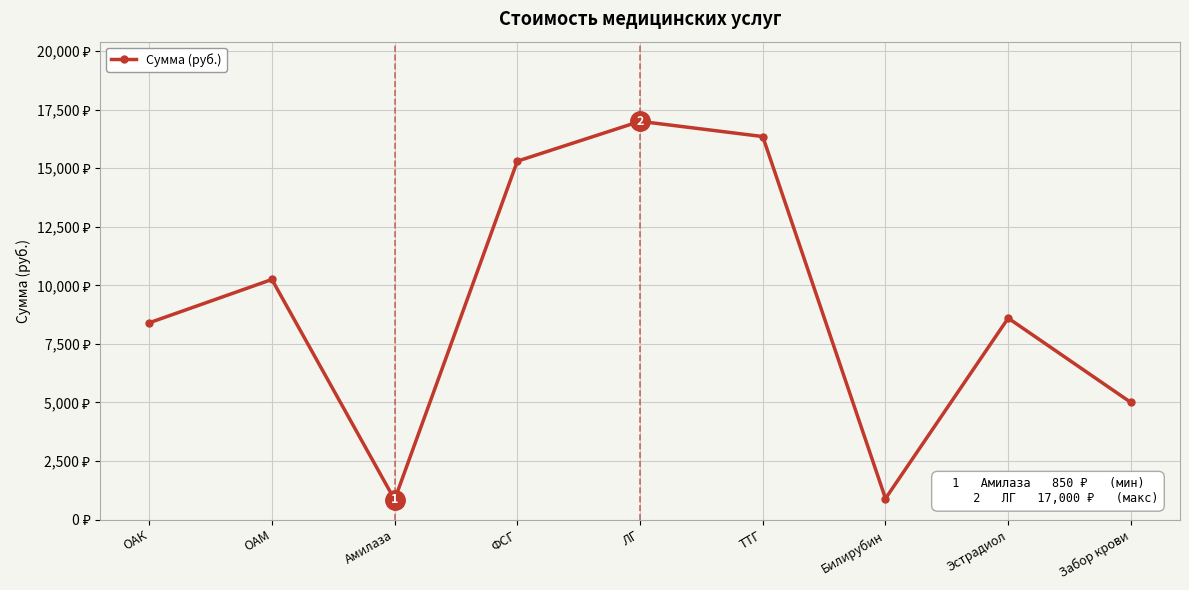

At which label does the data first exceed 8600?

ОАМ